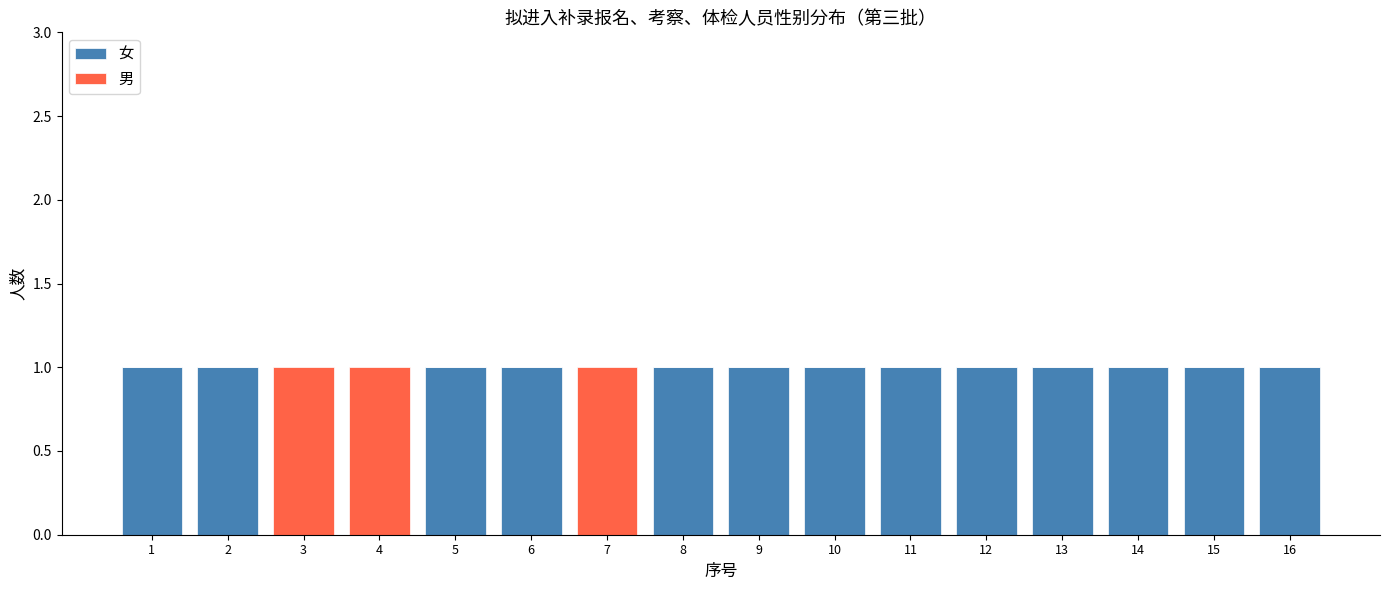

What value does the 女 series have at 16?

1